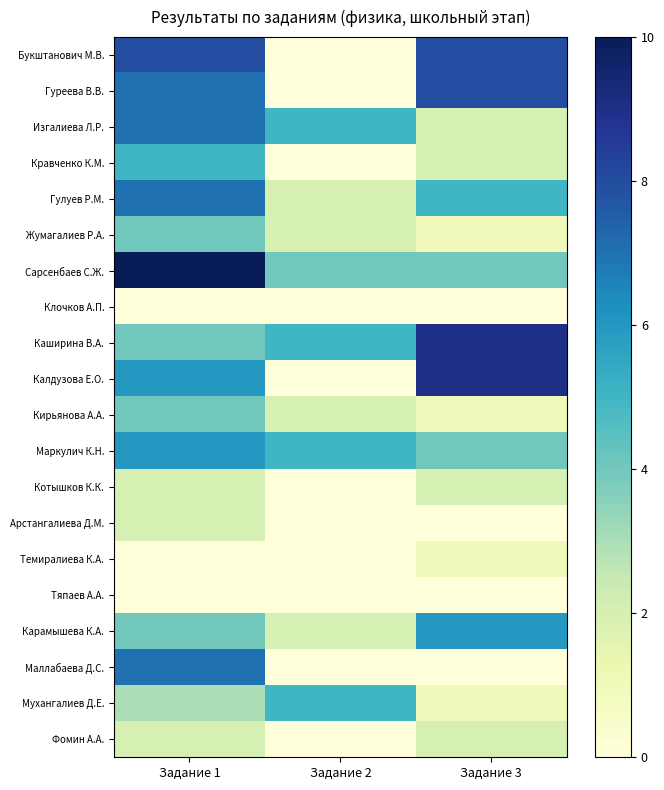

What is the difference between the highest and lowest values at Задание 2?

5